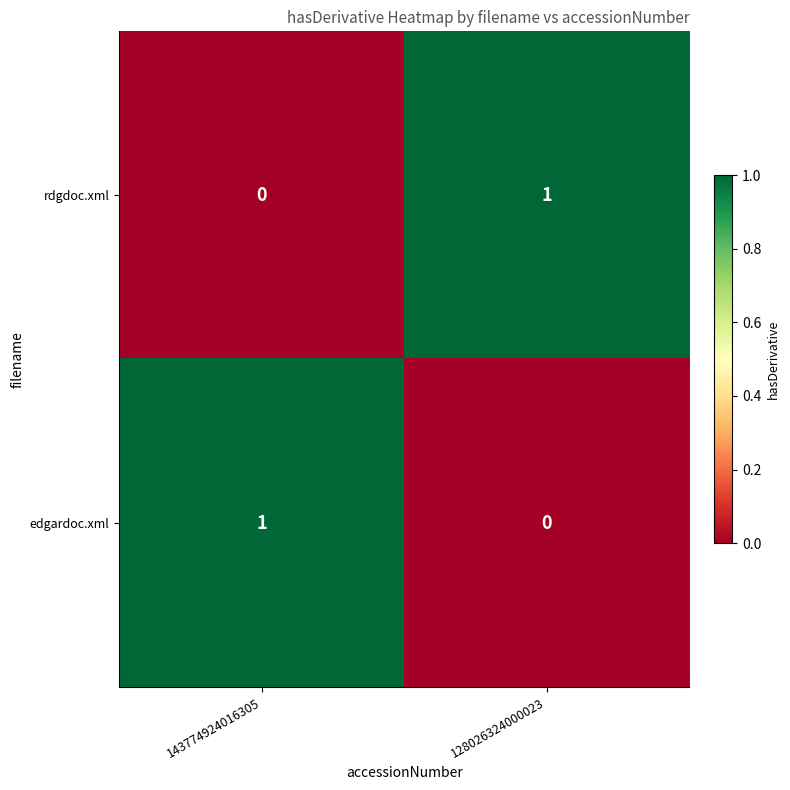

Which category has the highest value in the edgardoc.xml series?

143774924016305